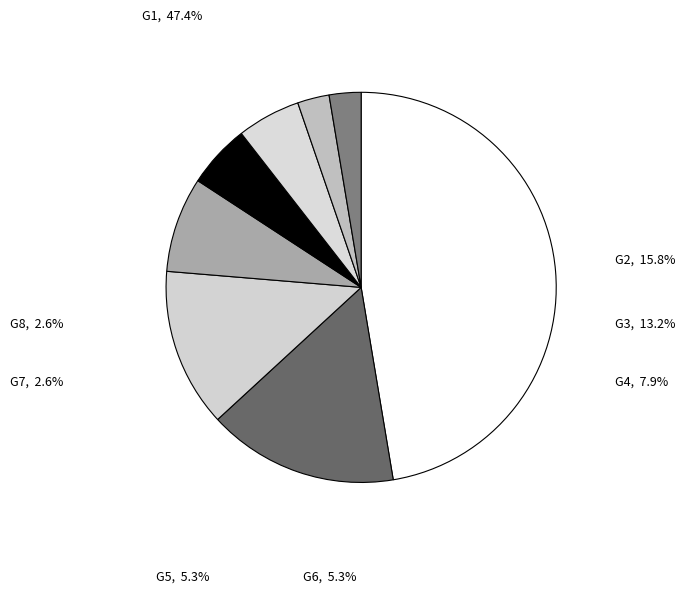

To the nearest percent, what is the combined percentage of G7 and G2?

18%